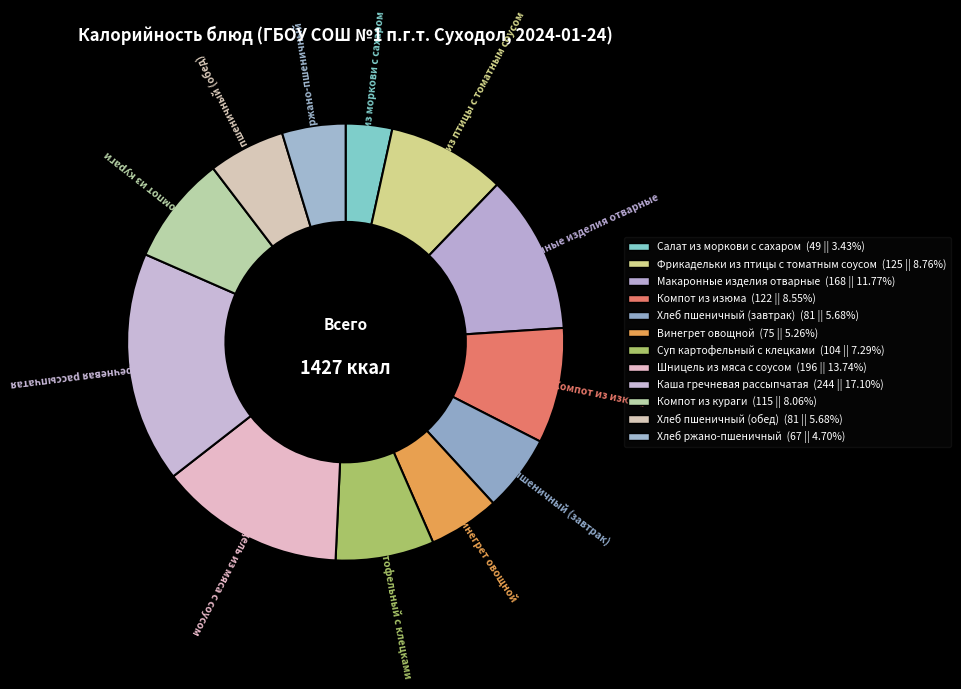

The Макаронные изделия отварные slice represents 1% of the pie. True or false?

False